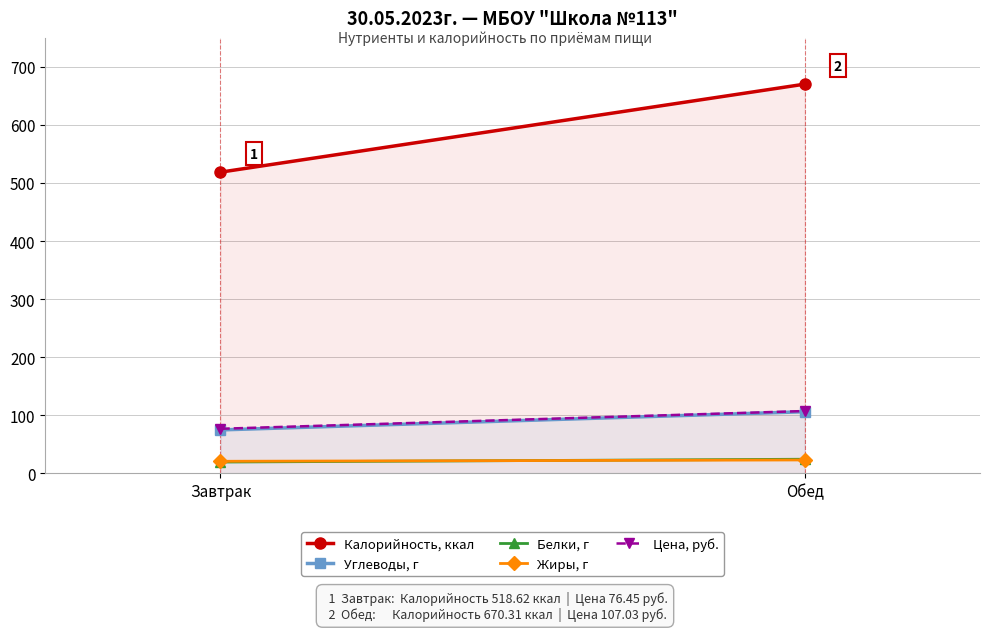

Reading left to right, extract all data points from this chart.

Калорийность, ккал: 518.6	670.3
Углеводы, г: 74.5	105.8
Белки, г: 19.1	24.0
Жиры, г: 20.4	22.7
Цена, руб.: 76.5	107.0